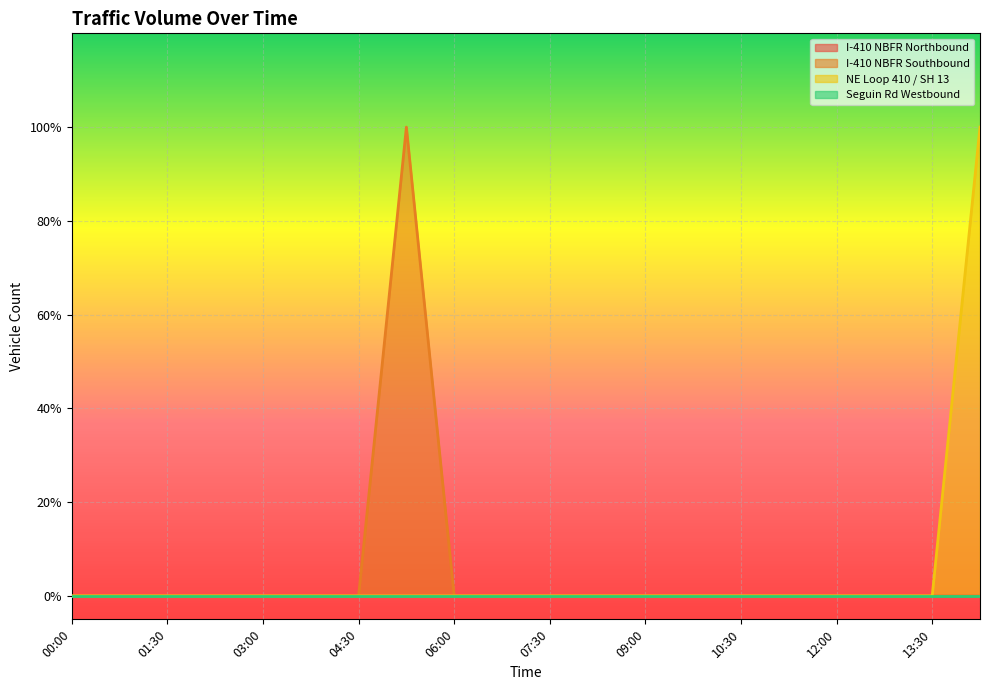

At which category is the sum across all series the highest?

05:15